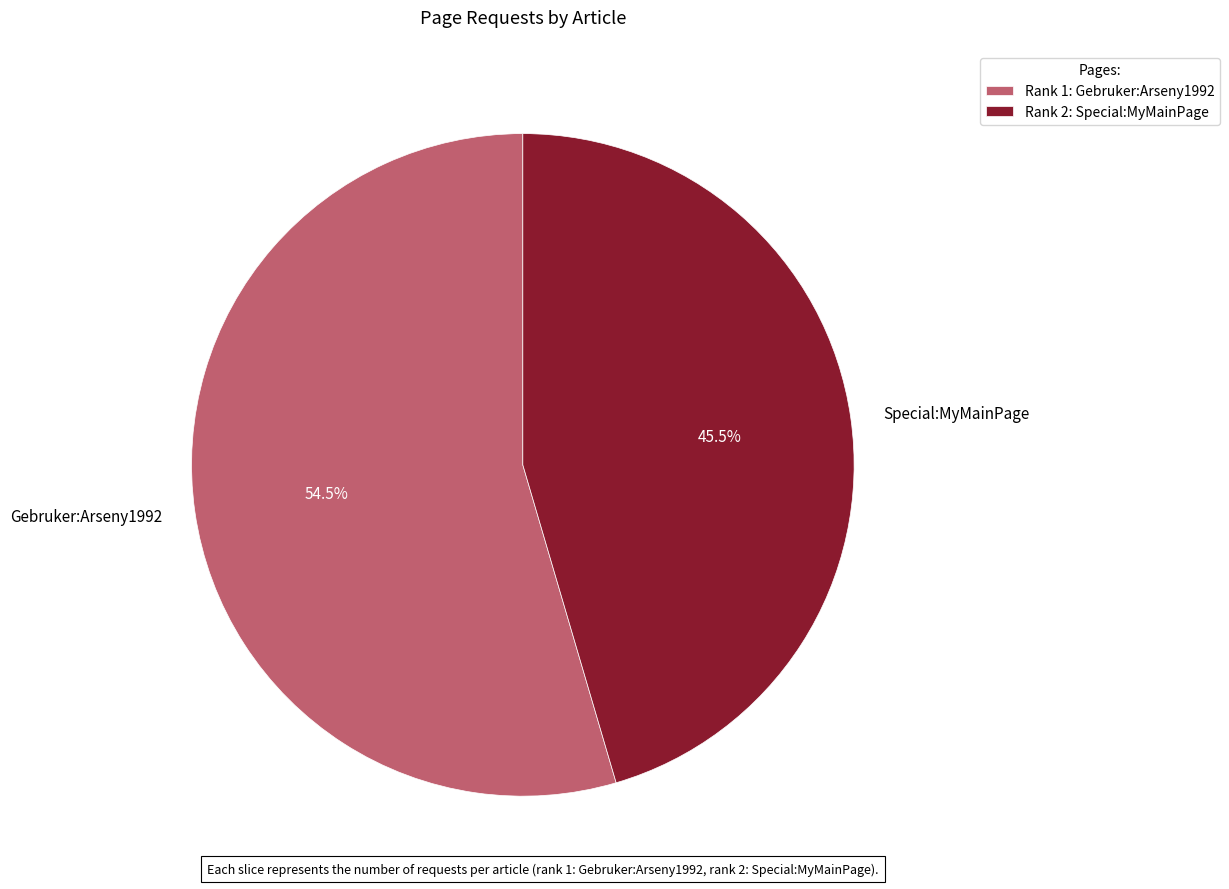

Is there a majority slice in this chart?

Yes